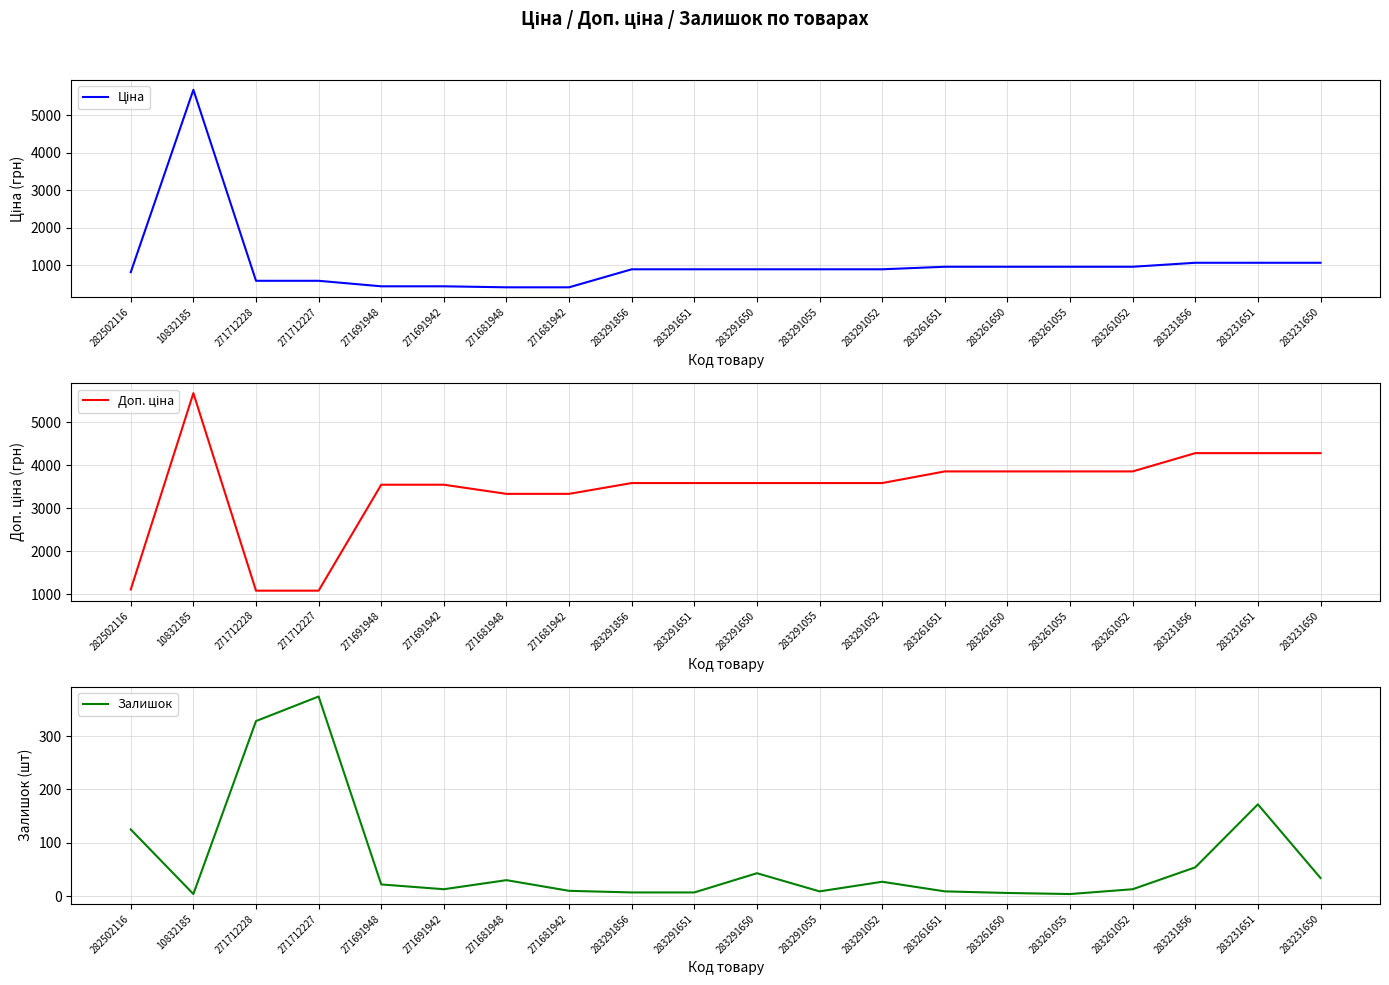

List the series in order of their peak value, highest first.

Ціна, Доп. ціна, Залишок